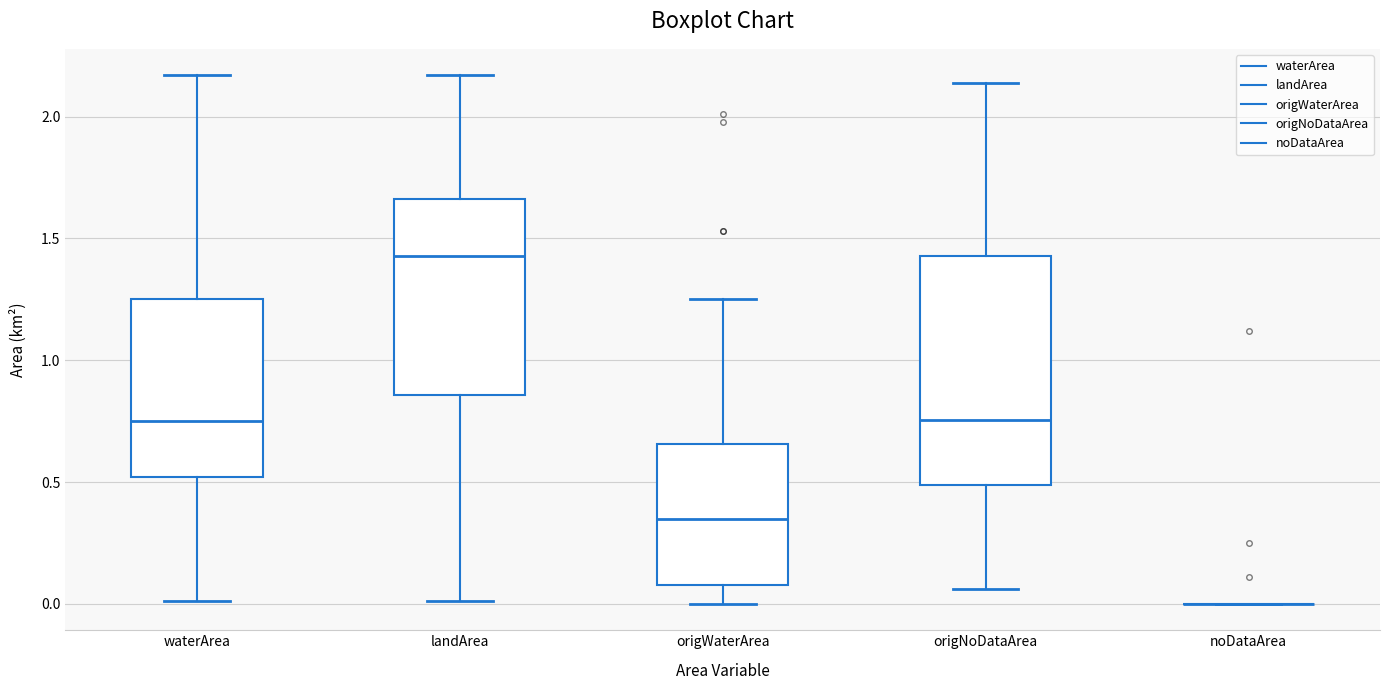

Which box is the tallest, from its lower edge to its upper edge?

origNoDataArea